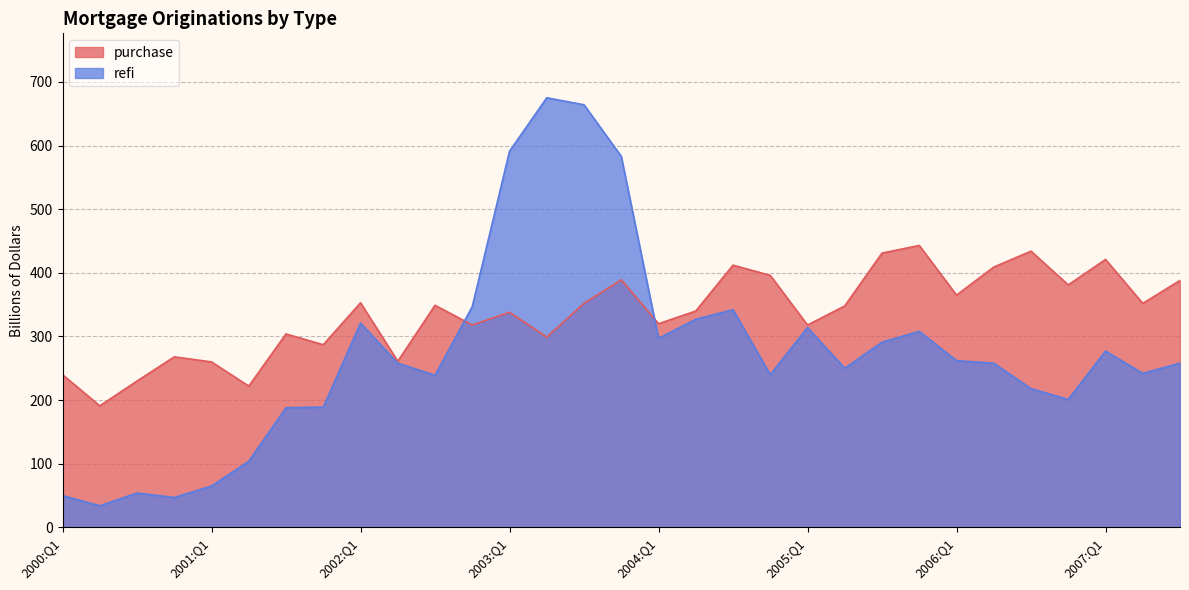

Reading left to right, transcribe all the data shown in this chart.

purchase: 240	191	230	268	260	222	304	287	353	261	349	318	338	299	352	389	320	340	412	396	318	348	431	443	365	409	434	381	421	352	388
refi: 50	34	54	47	65	104	188	189	321	258	239	347	591	675	664	583	297	327	342	240	314	250	291	308	262	258	218	201	277	242	258